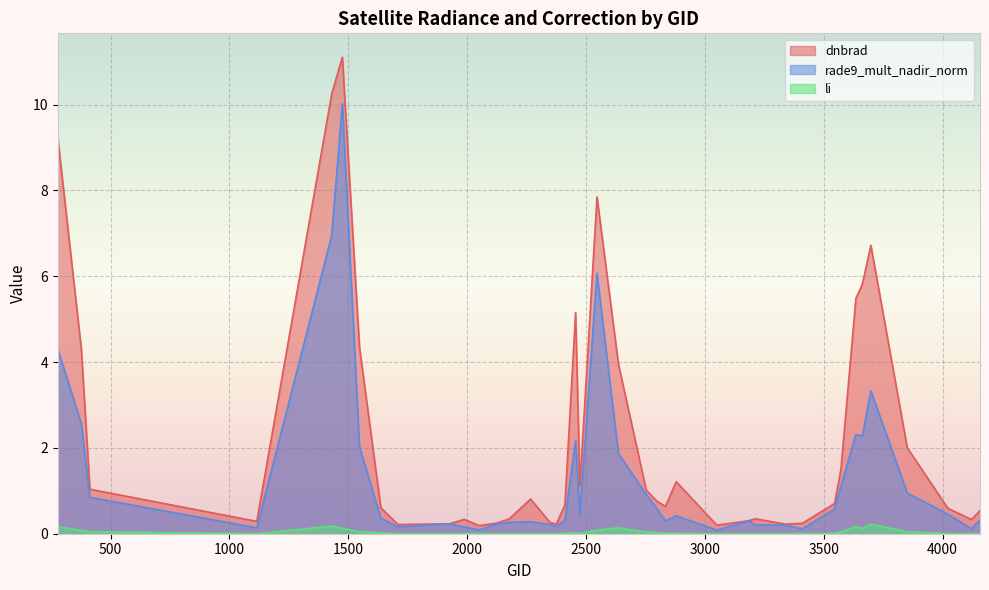

List the series in order of their peak value, highest first.

dnbrad, rade9_mult_nadir_norm, li